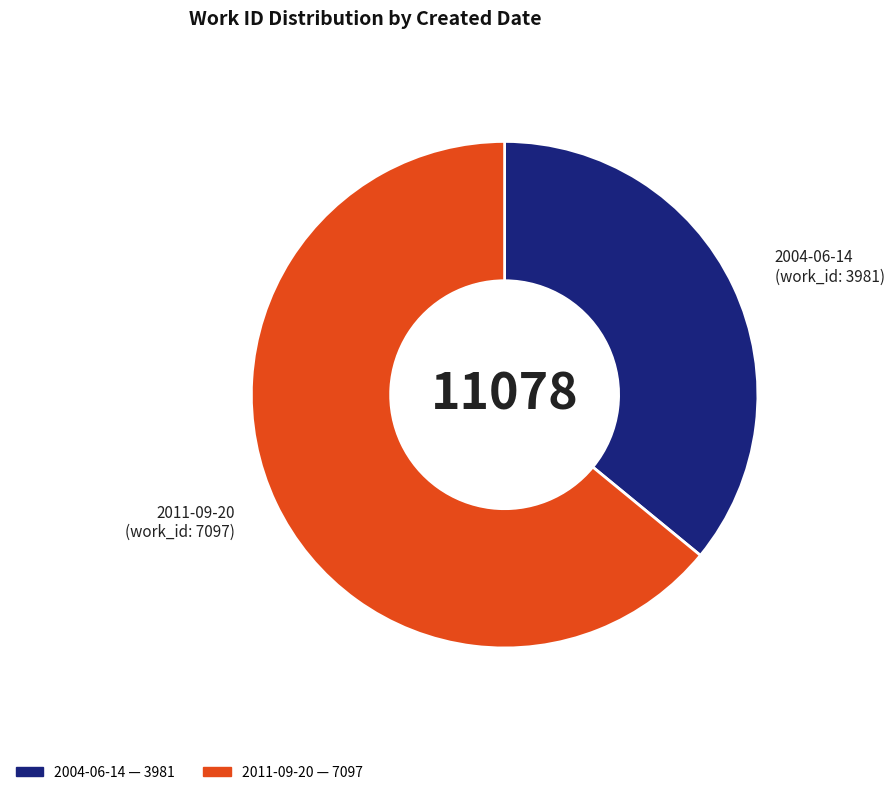

Does 2011-09-20 account for over 50% of the chart?

Yes